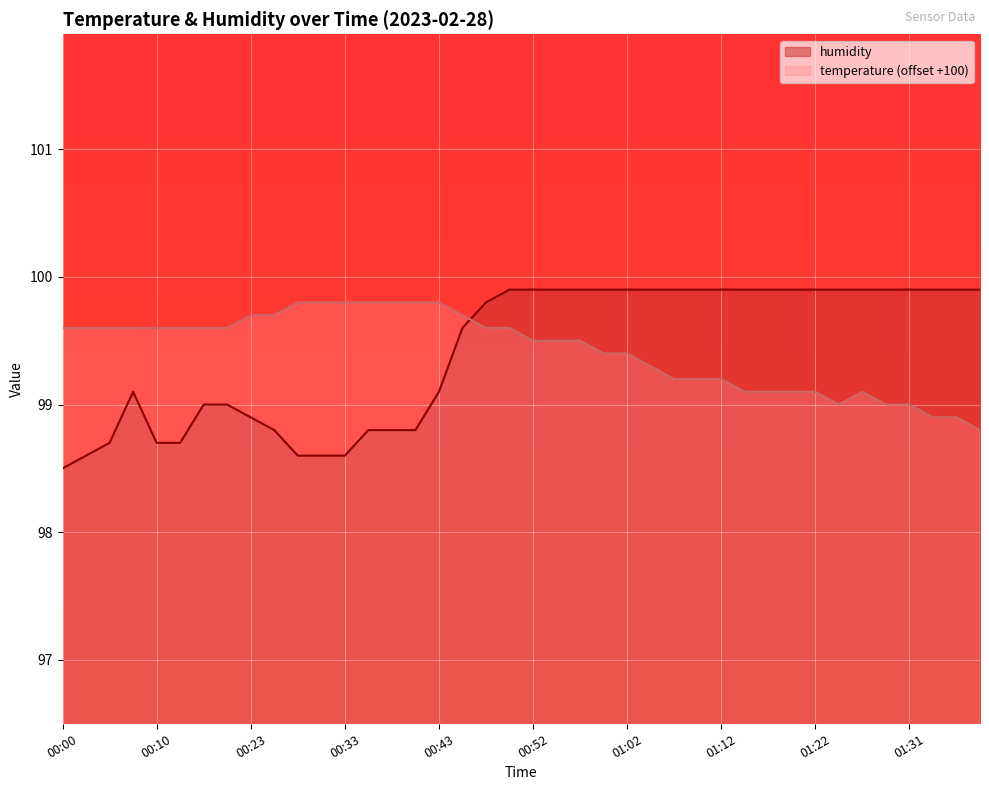

At which category is the sum across all series the highest?

00:50